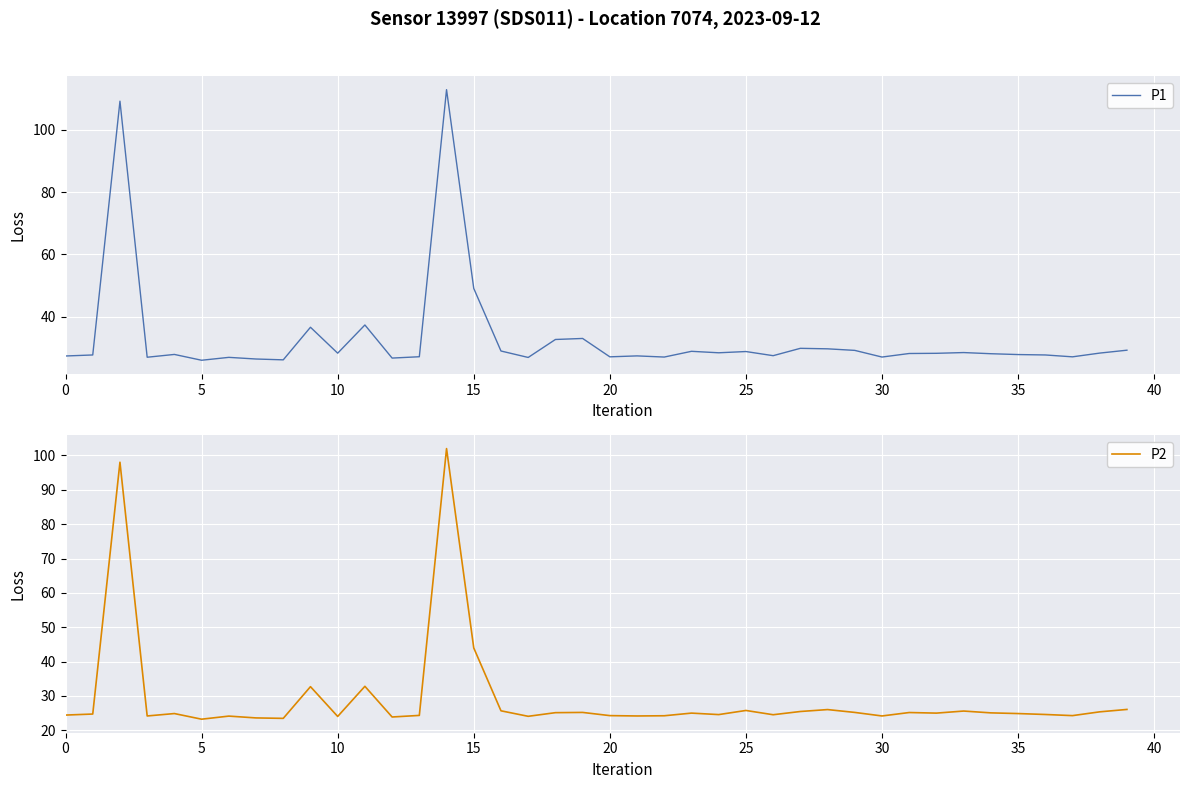

Is this an area chart (filled region under the line)?

No